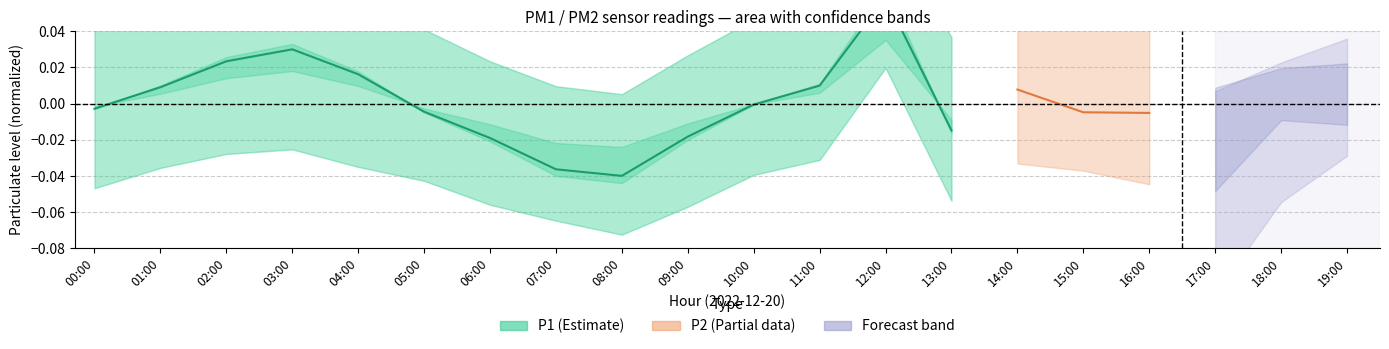

The value at 05:00 is -0.0. True or false?

False